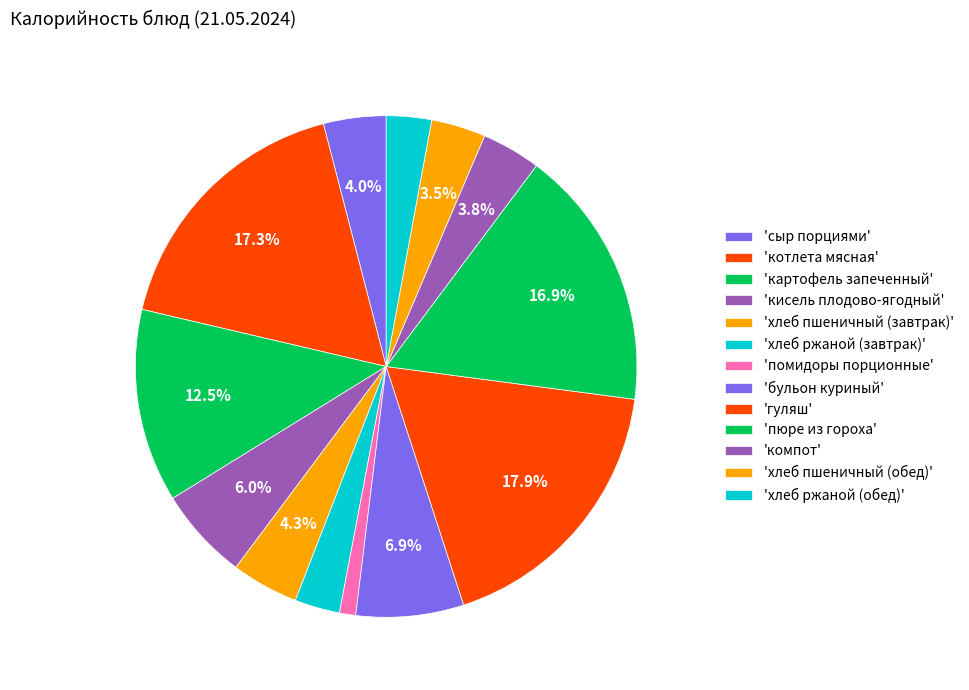

Count the number of slices in the pie.

13